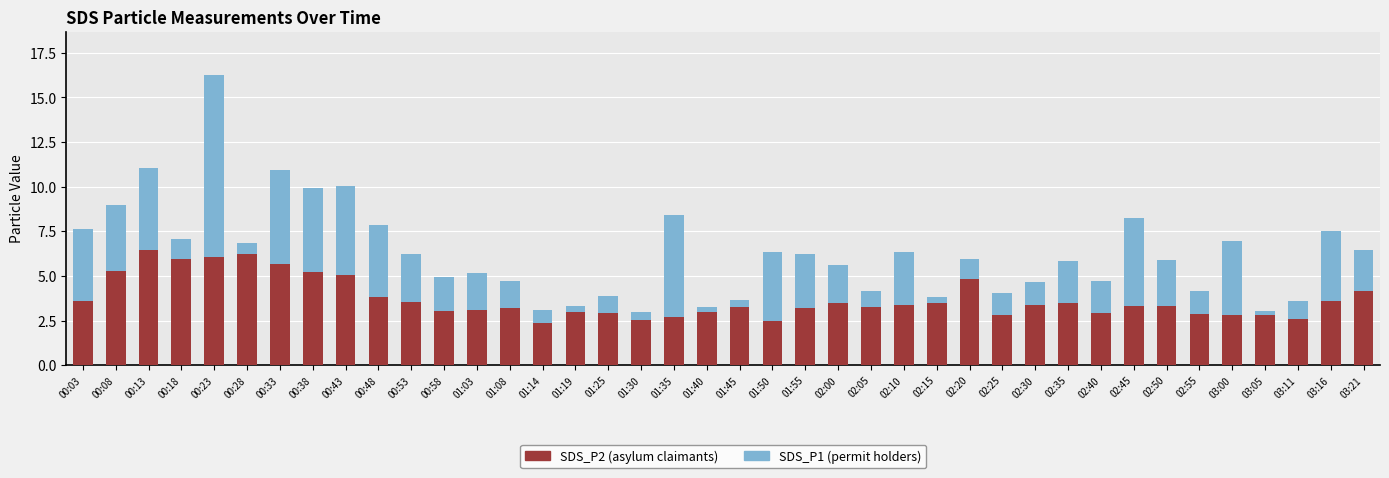

What value does the SDS_P2 (asylum claimants) series have at 03:00?

2.8